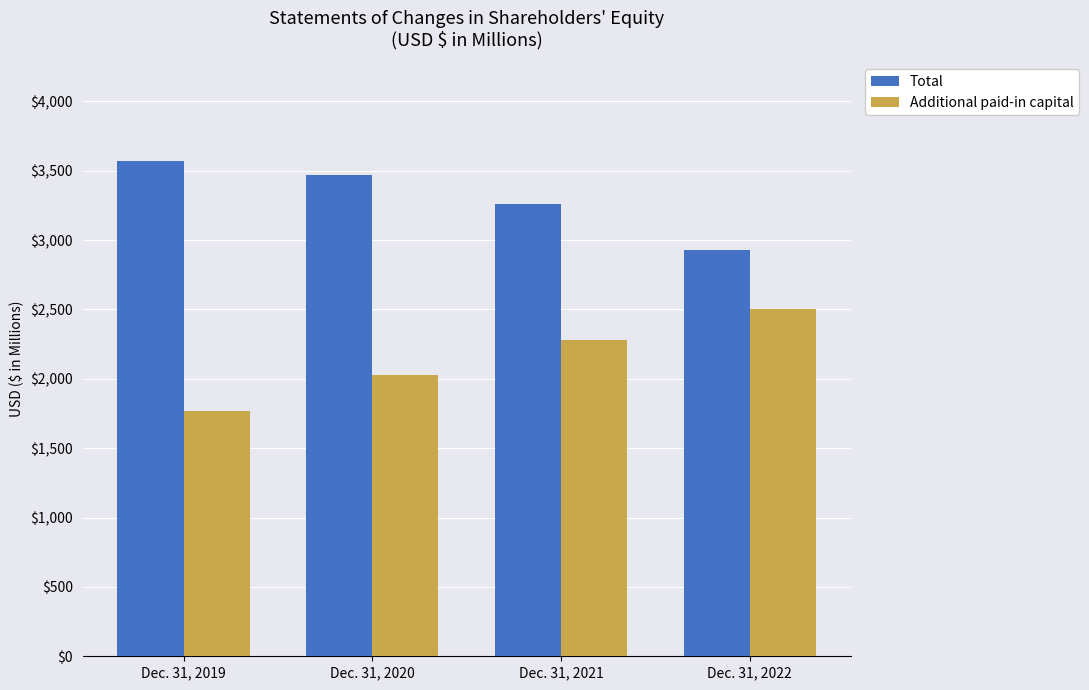

The Additional paid-in capital series shows 2500.7 at Dec. 31, 2022. True or false?

True